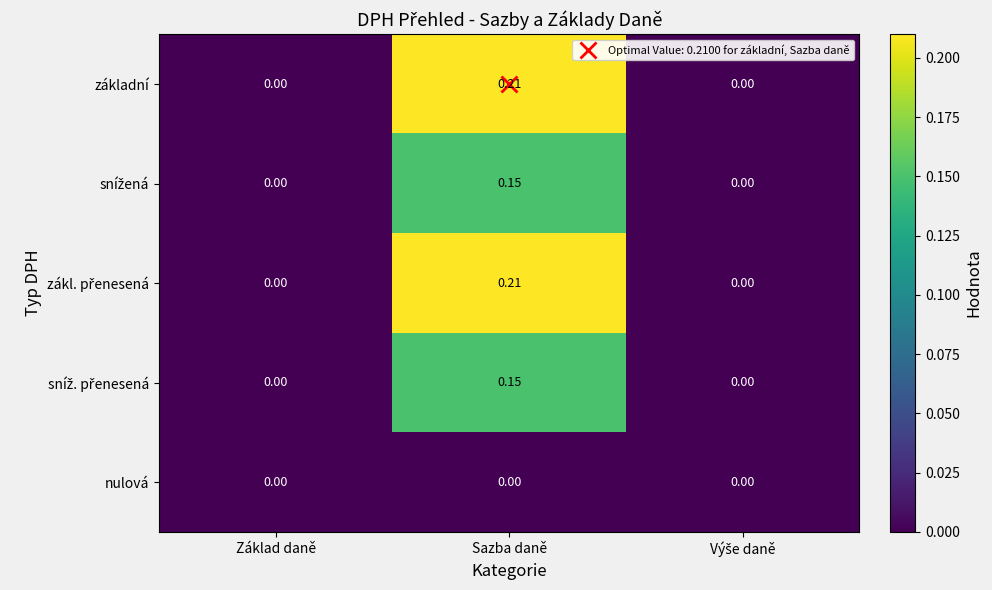

At which category is the sum across all series the highest?

Sazba daně